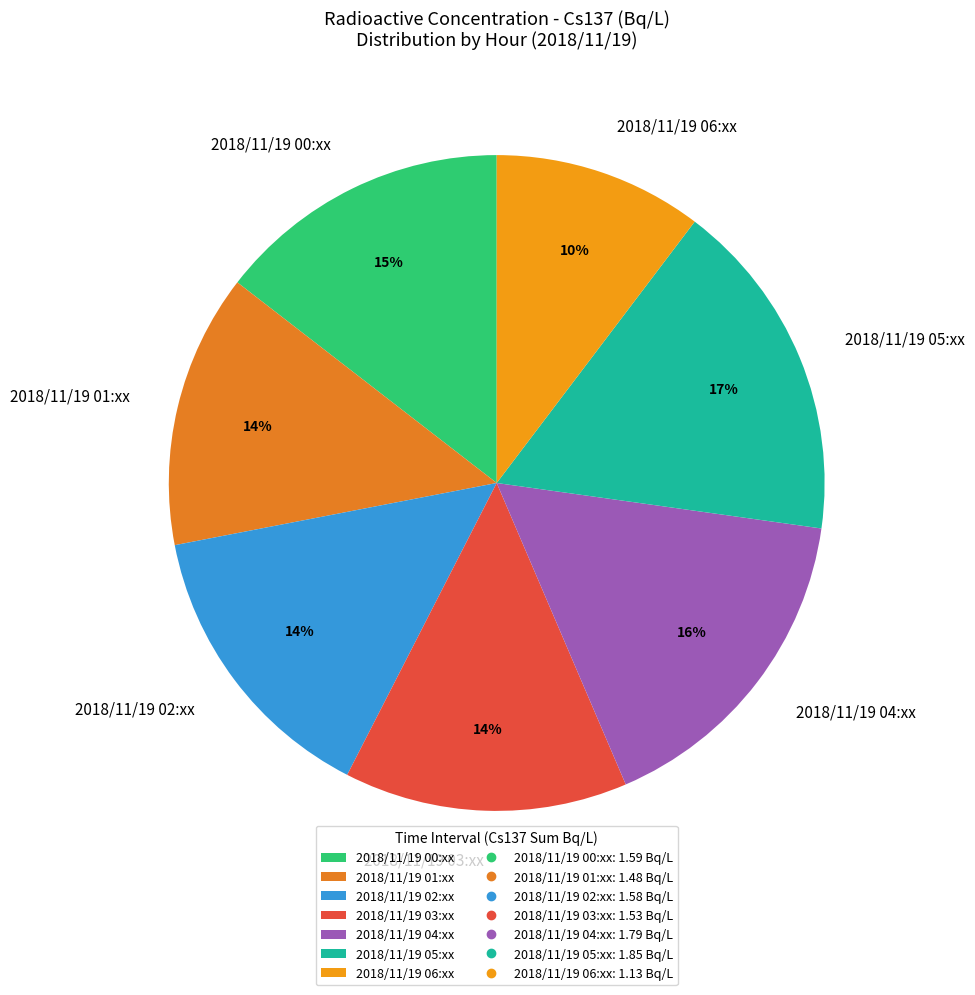

To the nearest percent, what portion does 2018/11/19 03:xx represent?

14%